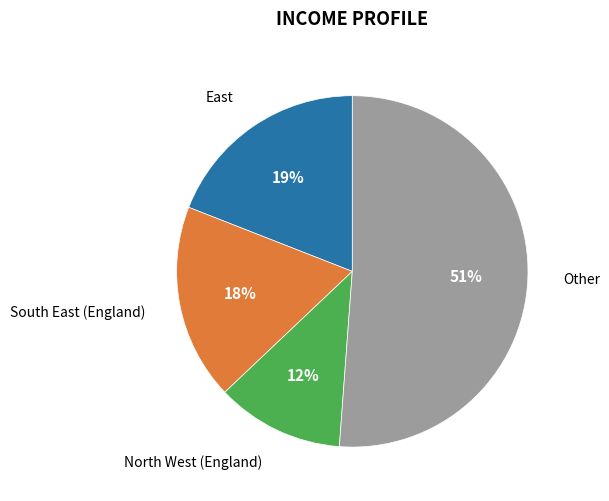

Does any single category account for the majority?

Yes